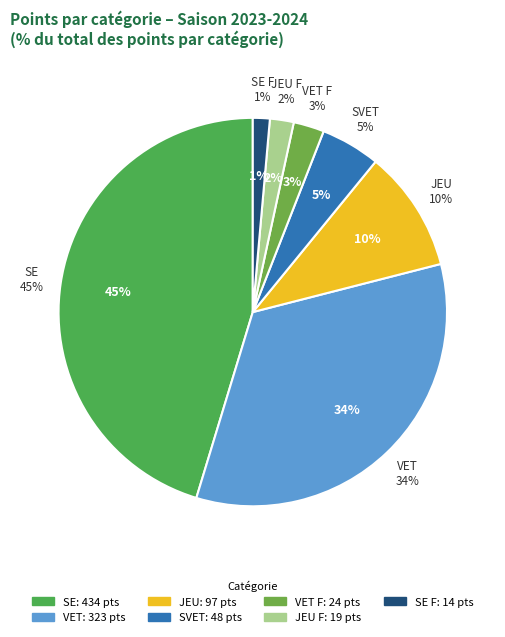

Which has a higher value, VET F or SE?

SE